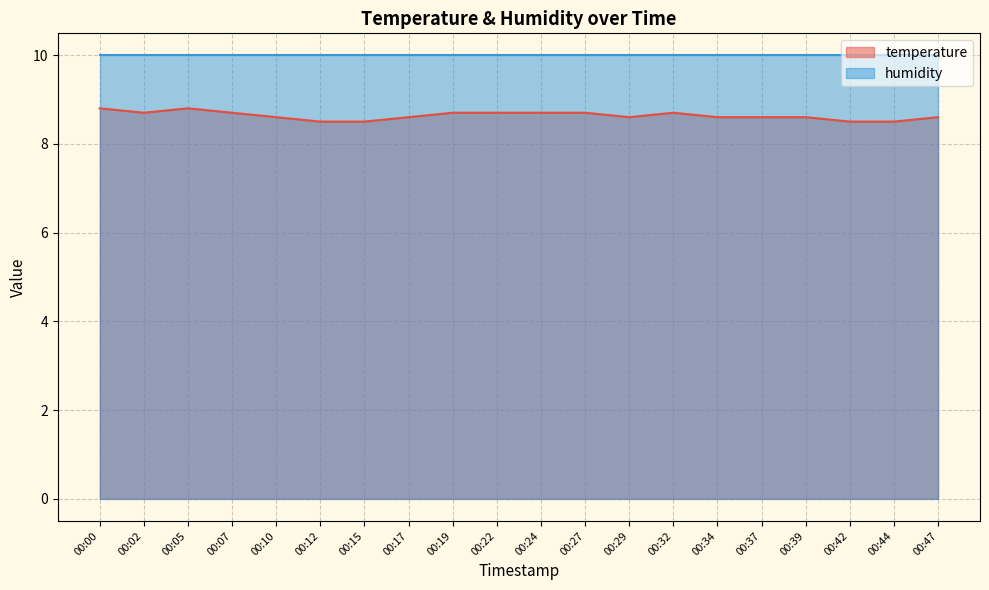

What is the minimum value for humidity?

10.0